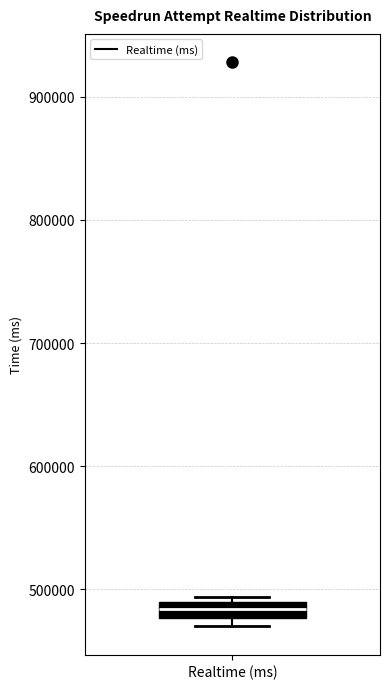

Where is the upper edge of the box for Realtime (ms) on the y-axis? The values are not printed on the chart, so give them approximately, as read against the axis.

490000